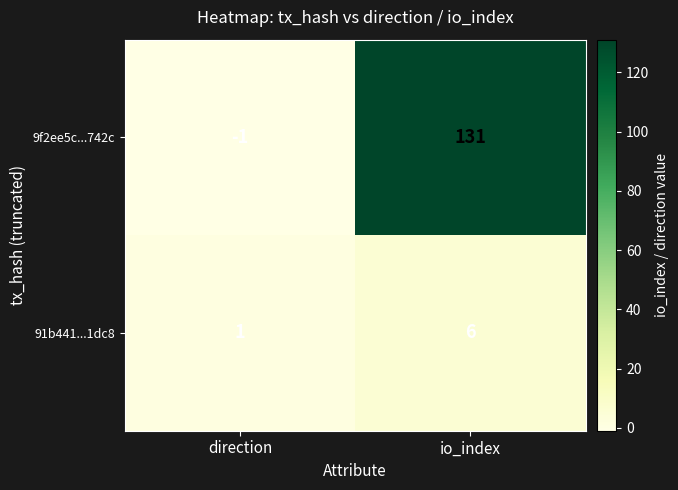

Reading left to right, transcribe all the data shown in this chart.

9f2ee5c...742c: -1	131
91b441...1dc8: 1	6